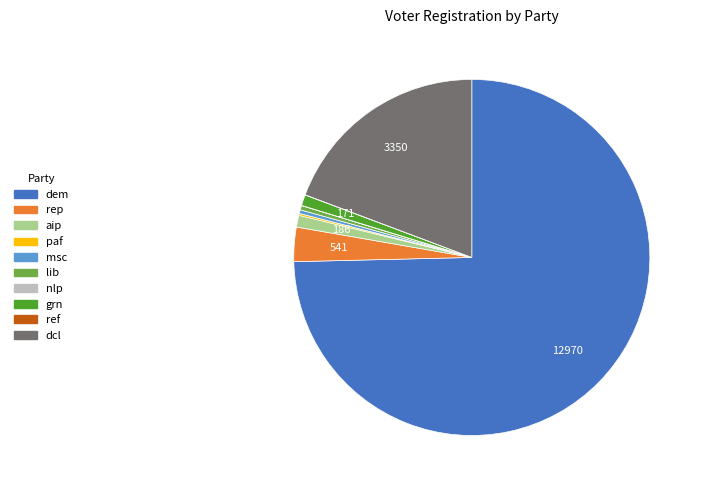

What is the largest slice in the pie chart?

dem